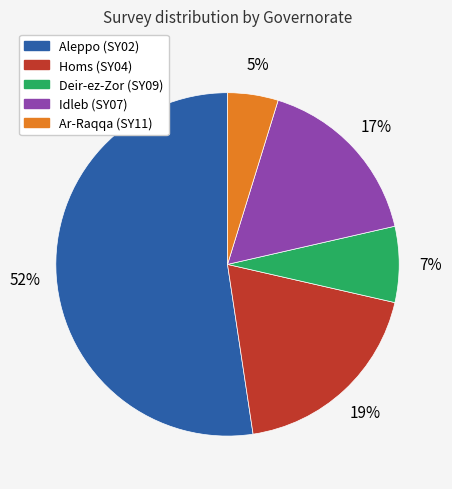

Is there any slice that represents more than half of the pie?

Yes